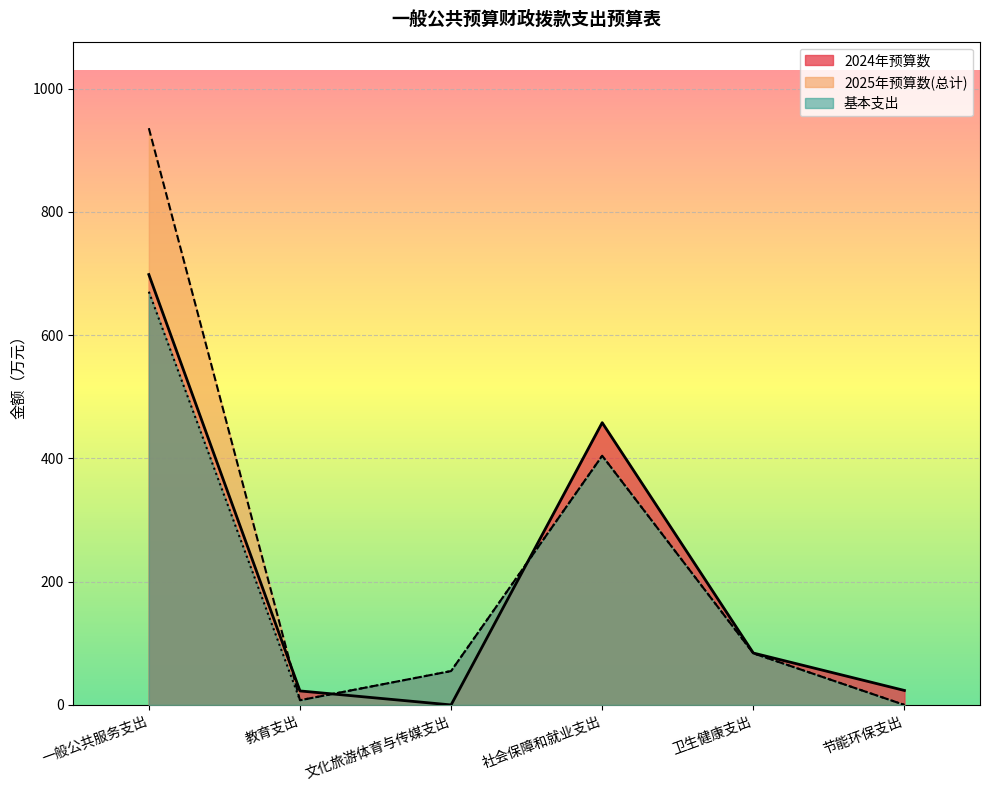

Is the value of 基本支出 at 节能环保支出 greater than the value of 2025年预算数(总计) at 教育支出?

No